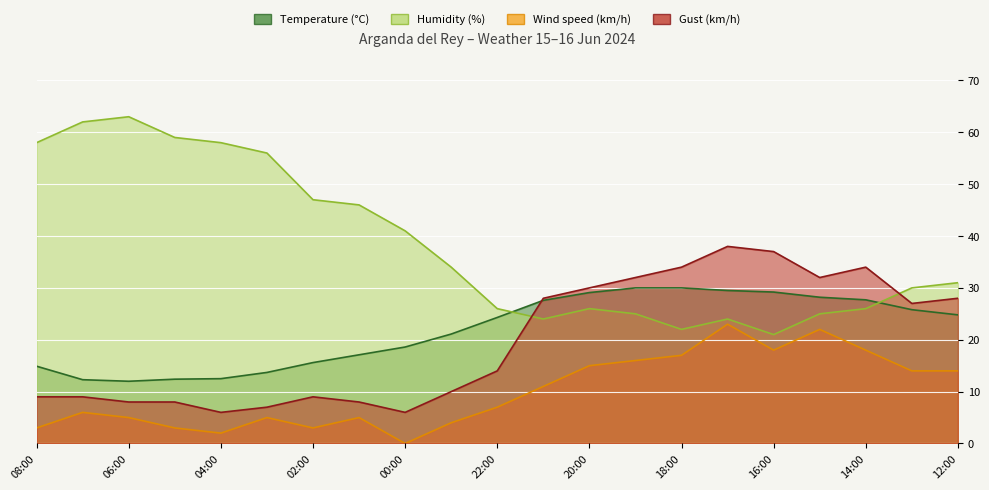

How many data points in Wind speed (km/h) are above 7?

10